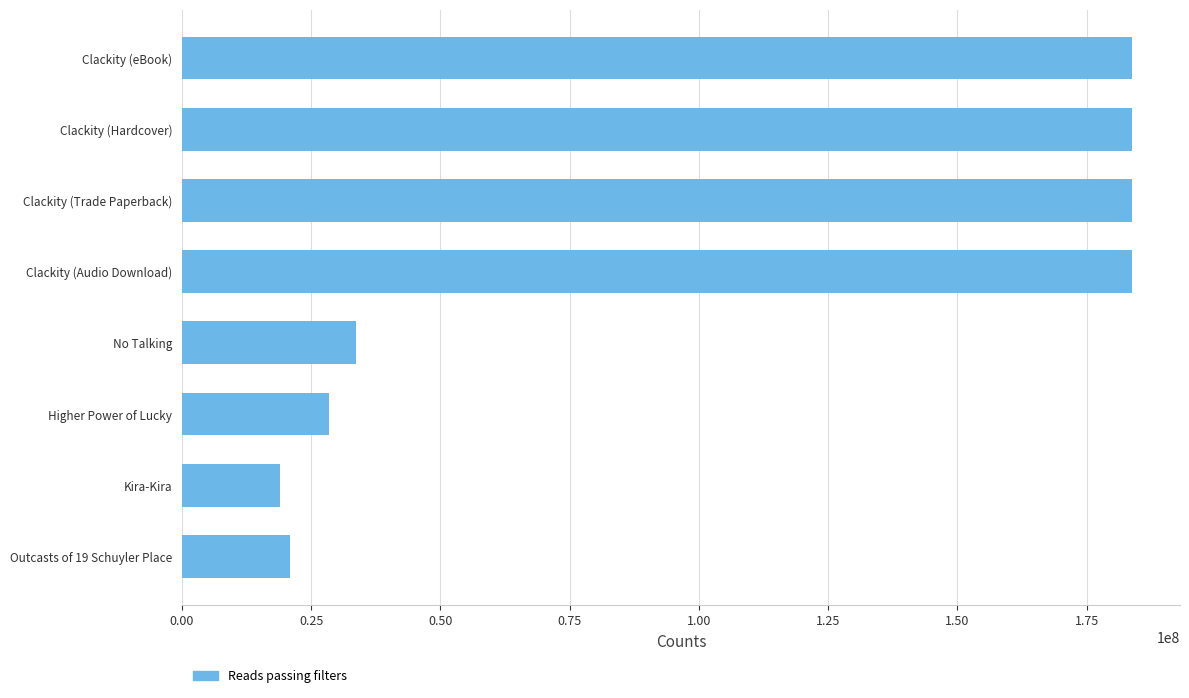

What is the change in value from Higher Power of Lucky to Outcasts of 19 Schuyler Place?

-7539809